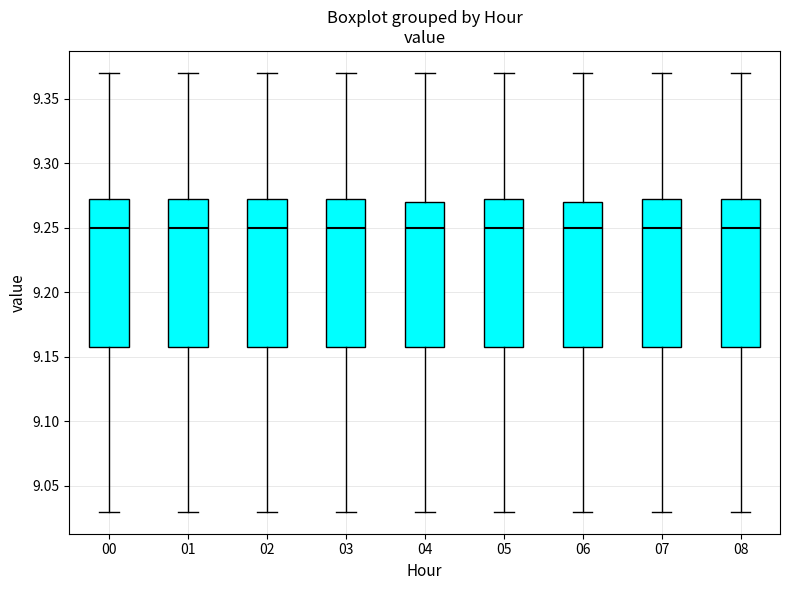

Reading left to right, read every box against the y-axis: the position of its median line, the range the box covers, and the ends of its whiskers. The values are not printed on the chart, so give them approximately, as read against the axis.

00: median 9.250, box 9.160 to 9.275, whiskers 9.030 to 9.370
01: median 9.250, box 9.160 to 9.275, whiskers 9.030 to 9.370
02: median 9.250, box 9.160 to 9.275, whiskers 9.030 to 9.370
03: median 9.250, box 9.160 to 9.275, whiskers 9.030 to 9.370
04: median 9.250, box 9.160 to 9.270, whiskers 9.030 to 9.370
05: median 9.250, box 9.160 to 9.275, whiskers 9.030 to 9.370
06: median 9.250, box 9.160 to 9.270, whiskers 9.030 to 9.370
07: median 9.250, box 9.160 to 9.275, whiskers 9.030 to 9.370
08: median 9.250, box 9.160 to 9.275, whiskers 9.030 to 9.370